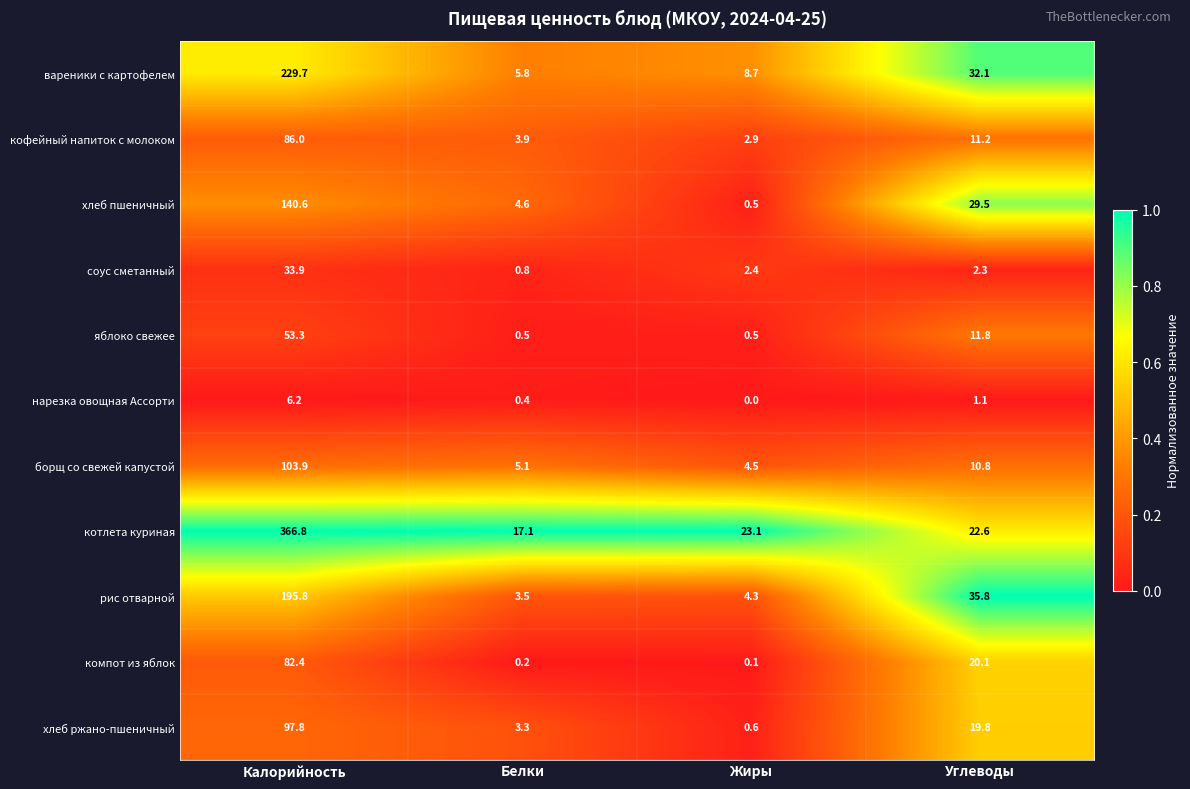

Which series changed the most between Калорийность and Углеводы?

котлета куриная